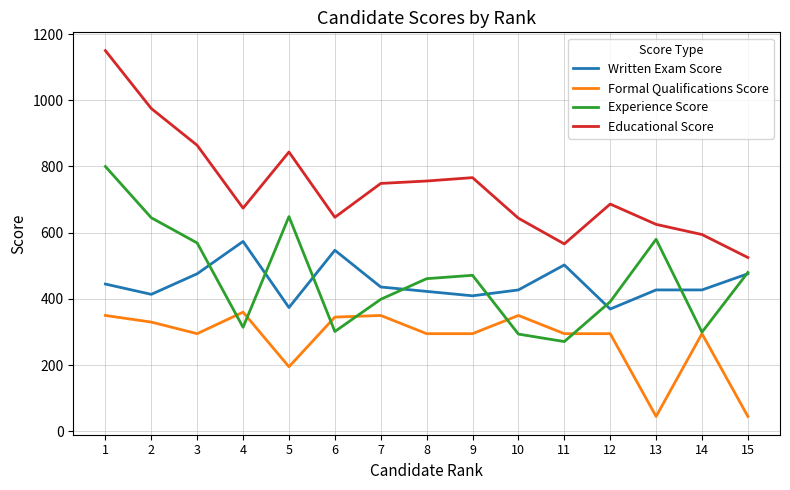

What is the spread (max minus min) of values at 14?

299.5